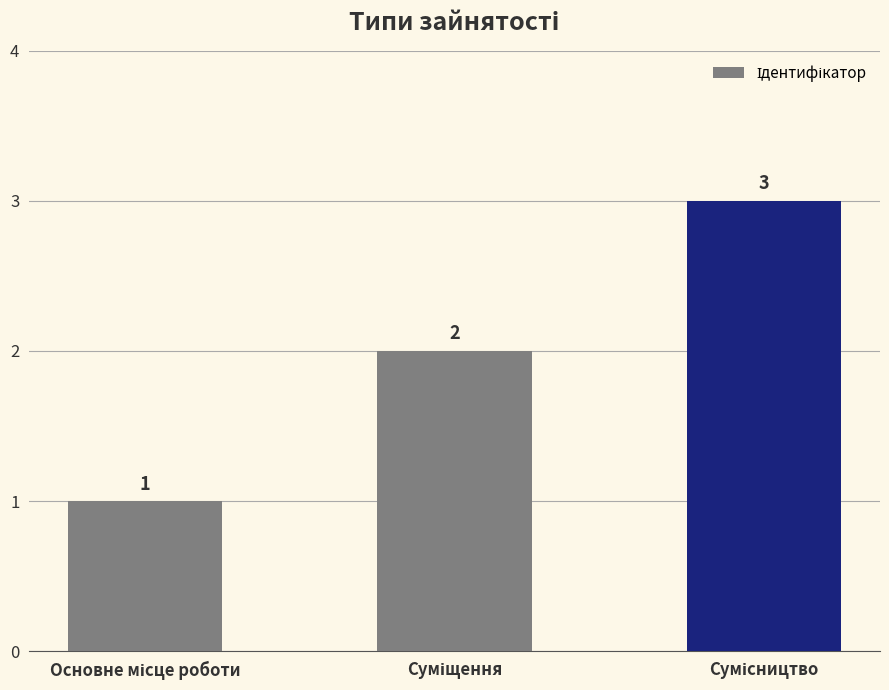

What is the sum of all values?

6